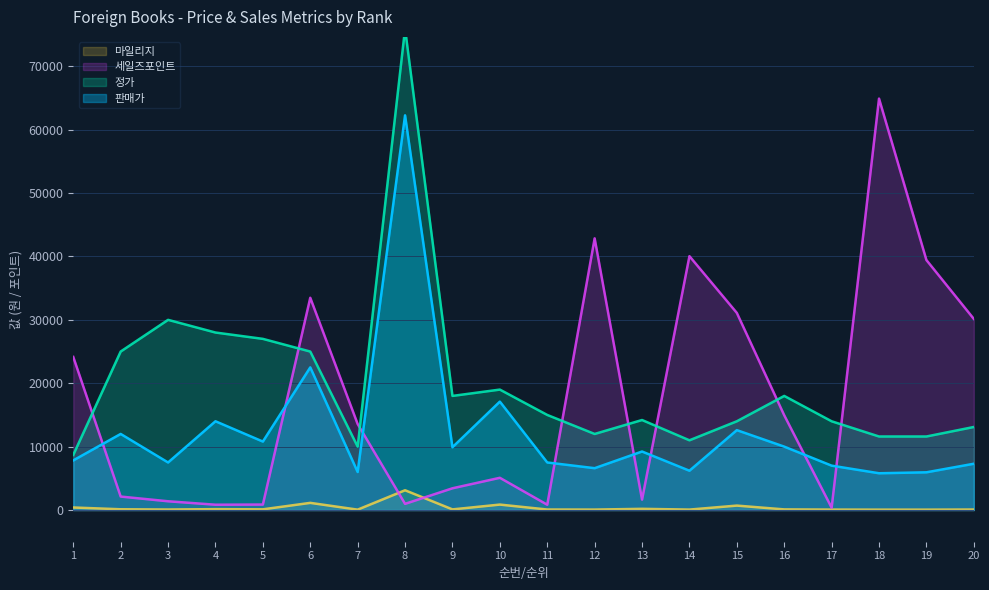

True or false: 판매가 and 마일리지 intersect in this chart.

False